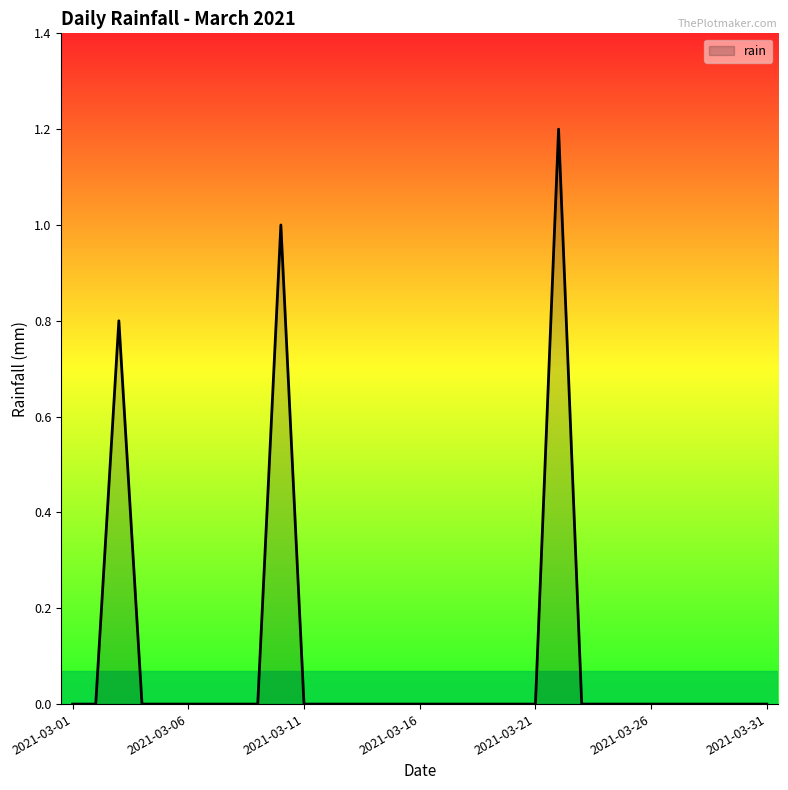

What is the greatest value displayed?

1.2